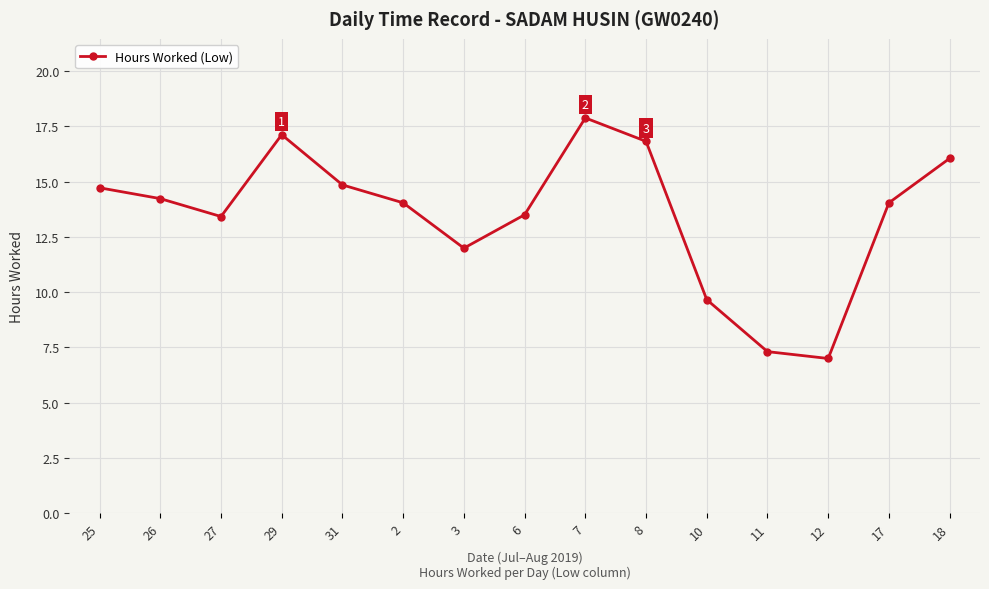

At which label does the data first exceed 14?

25